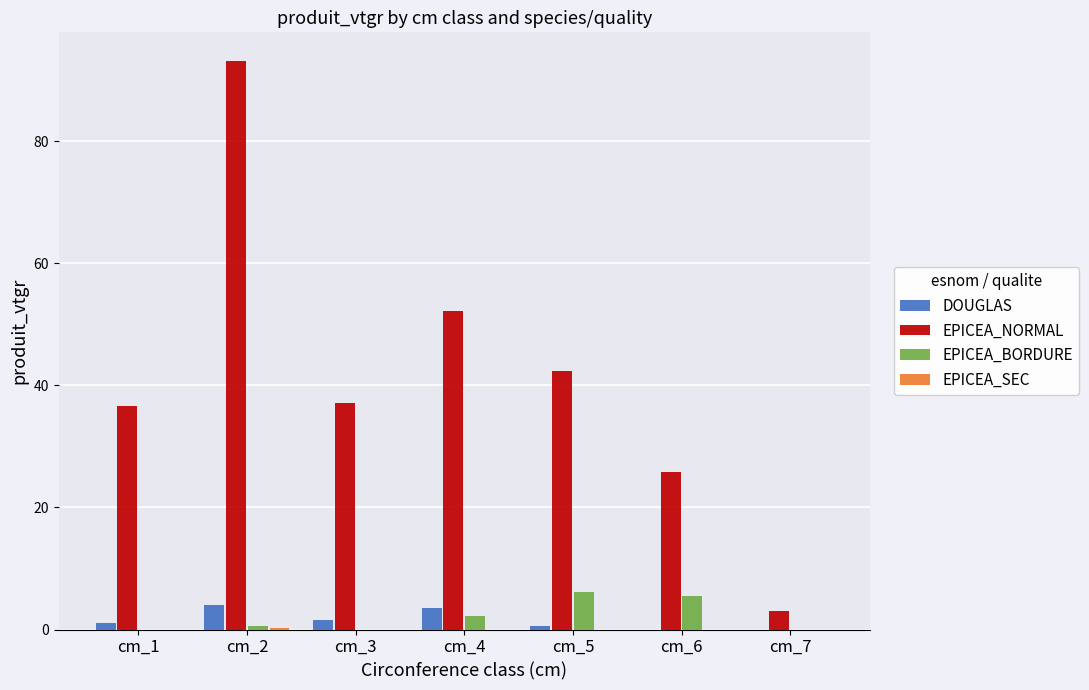

Between cm_3 and cm_5, which series saw the biggest shift?

EPICEA_BORDURE